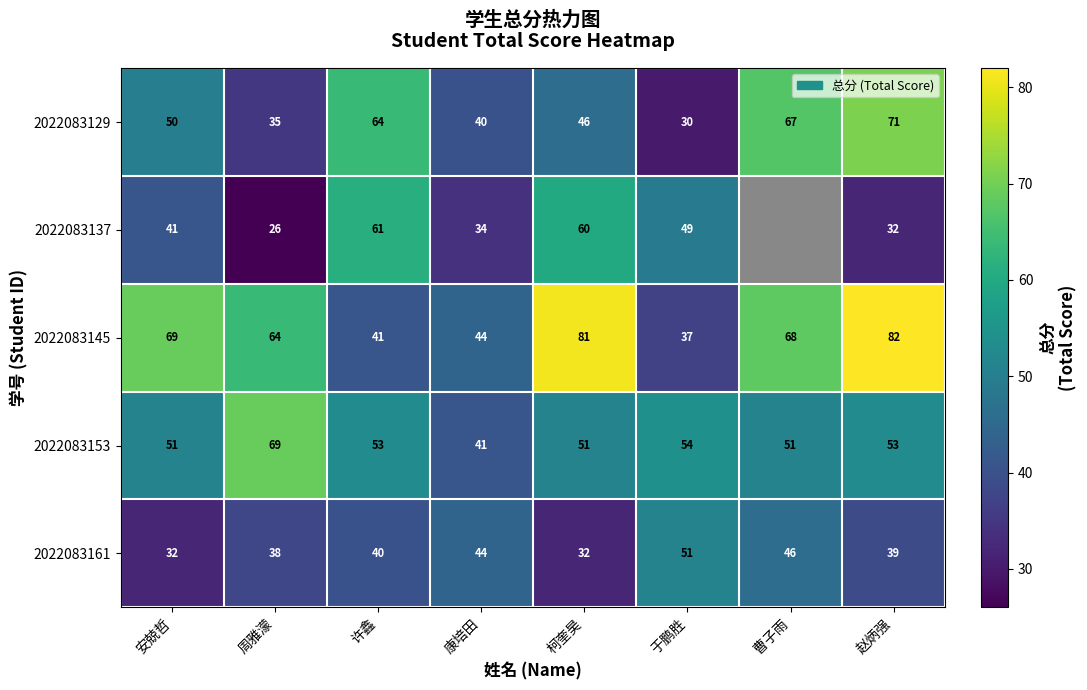

What is the total value across all series at 于鹏胜?

221